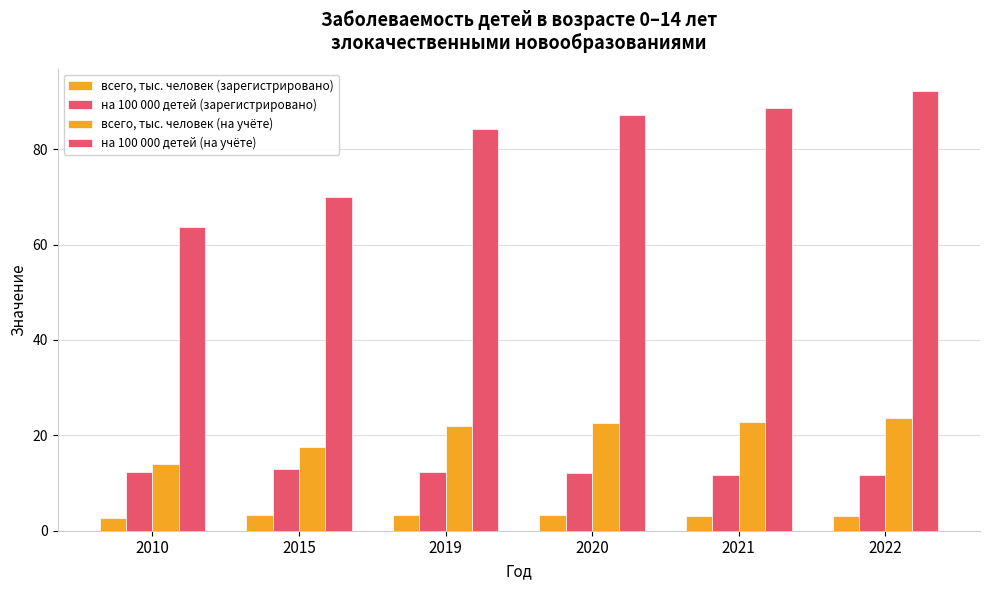

At how many categories does at least one series exceed 63?

6